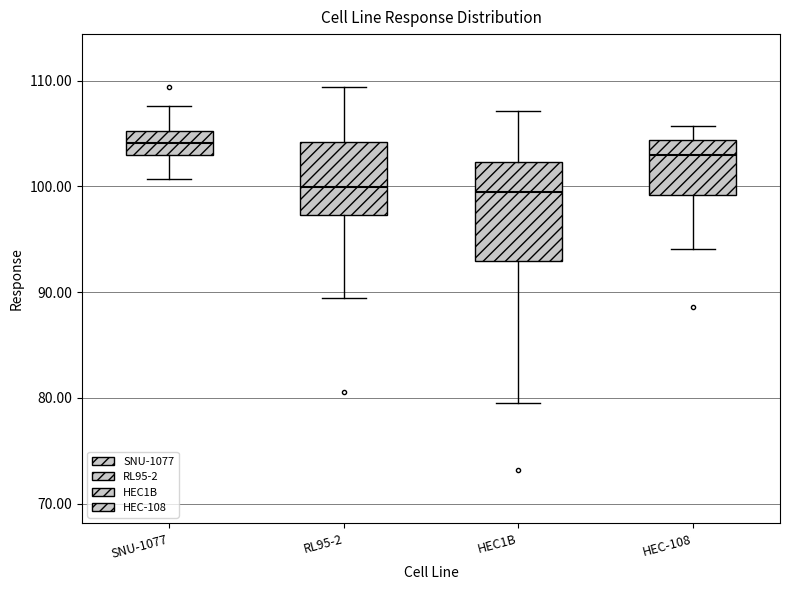

Which box is the tallest, from its lower edge to its upper edge?

HEC1B